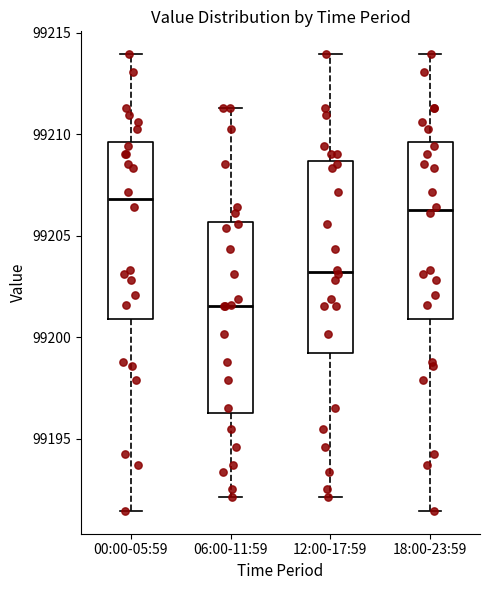

Where does the lower whisker of the box for 12:00-17:59 end on the y-axis? The values are not printed on the chart, so give them approximately, as read against the axis.

99192.0